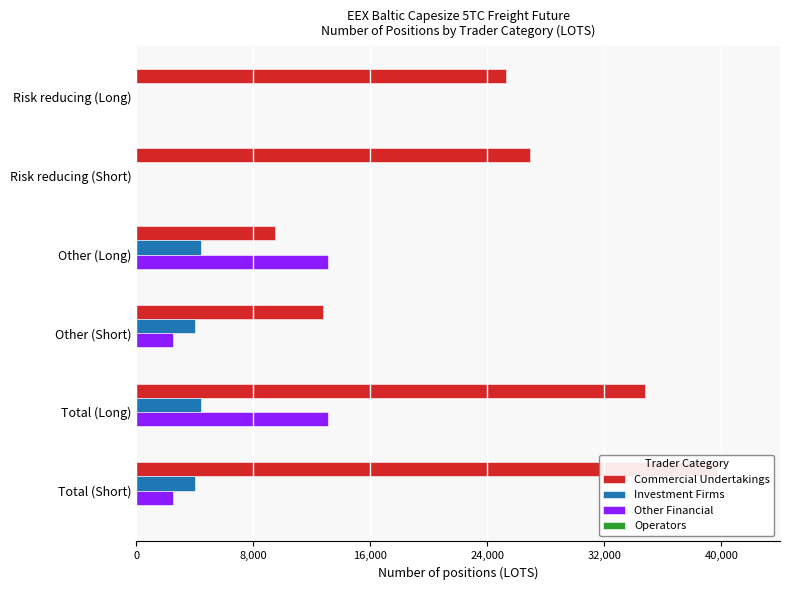

Is it true that Investment Firms equals 1646.6 at Risk reducing (Short)?

False